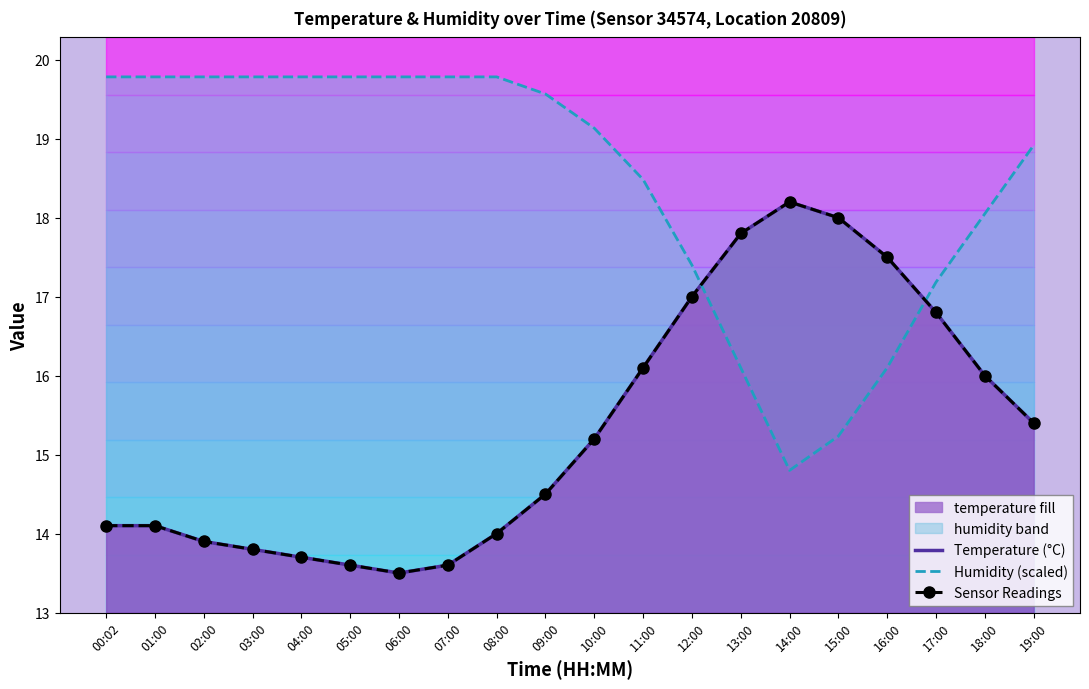

At how many categories does at least one series exceed 18?

15